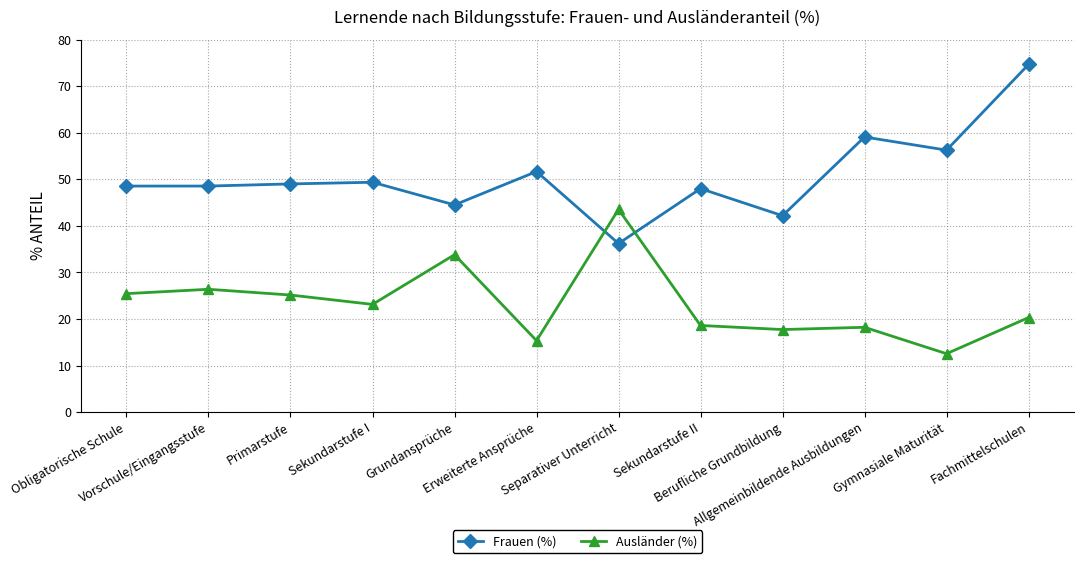

Rank the series by their average value, from highest to lowest.

Frauen (%), Ausländer (%)